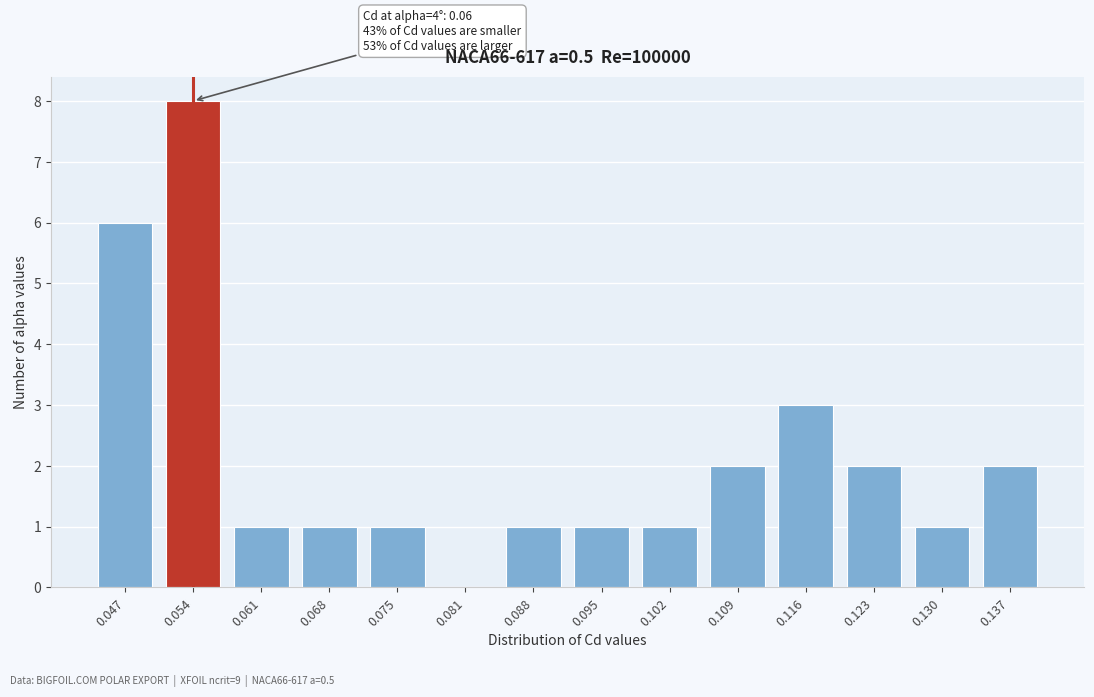

Reading left to right, list all the values displayed in this chart.

0.047=6	0.054=8	0.061=1	0.068=1	0.075=1	0.081=0	0.088=1	0.095=1	0.102=1	0.109=2	0.116=3	0.123=2	0.130=1	0.137=2